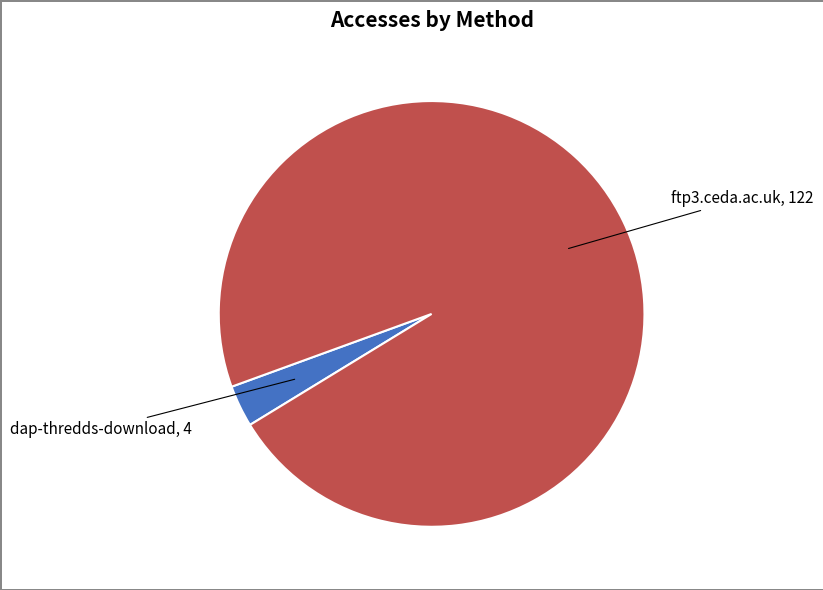

How many segments does this pie chart have?

2